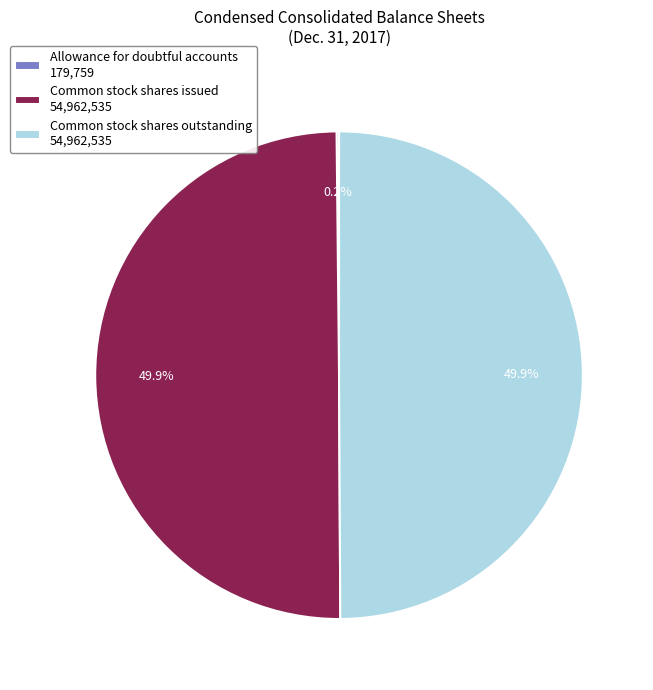

What percentage is the Common stock shares outstanding slice, to the nearest percent?

50%